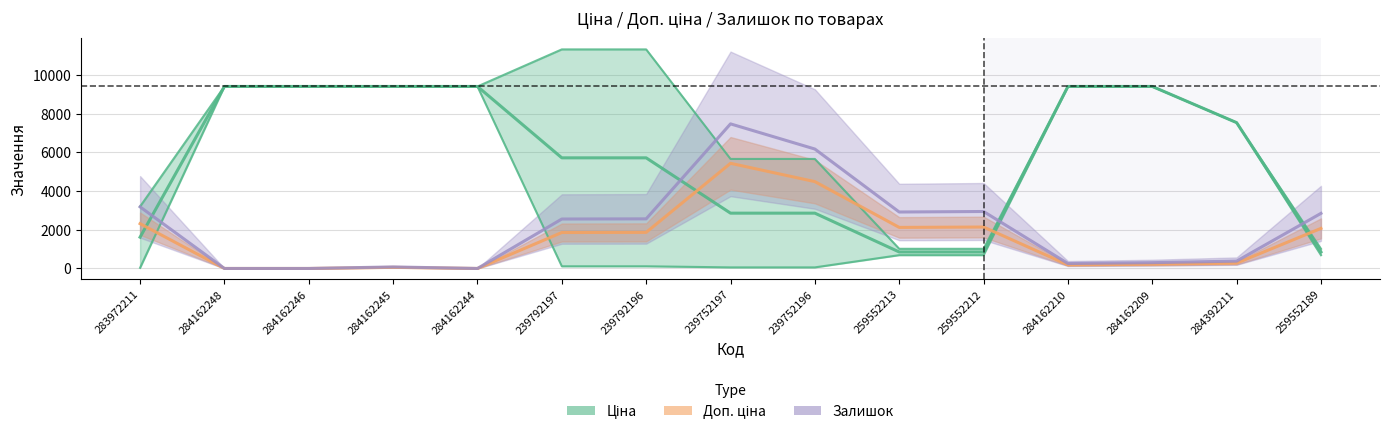

Where do Ціна and Залишок first cross each other?

283972211 and 284162248